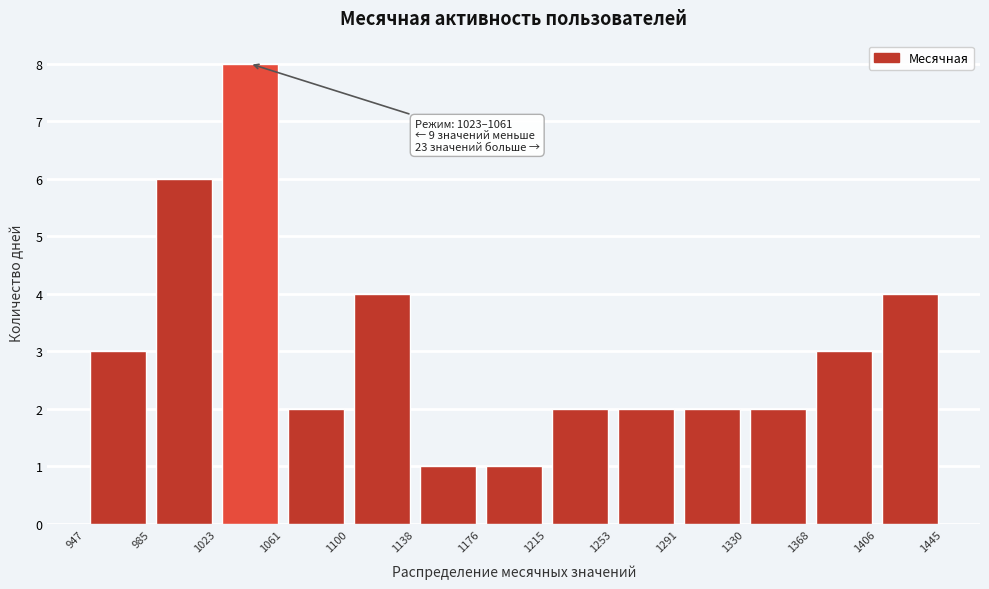

Which range on the x-axis has the tallest bar?

1023 to 1061